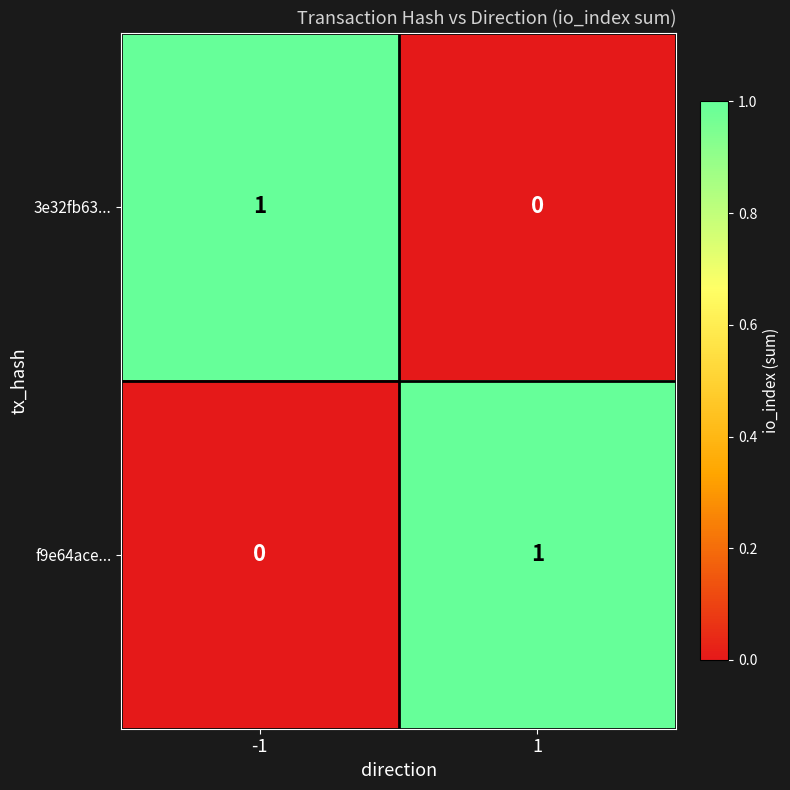

True or false: 3e32fb63... has a value of 0 at 1.

True